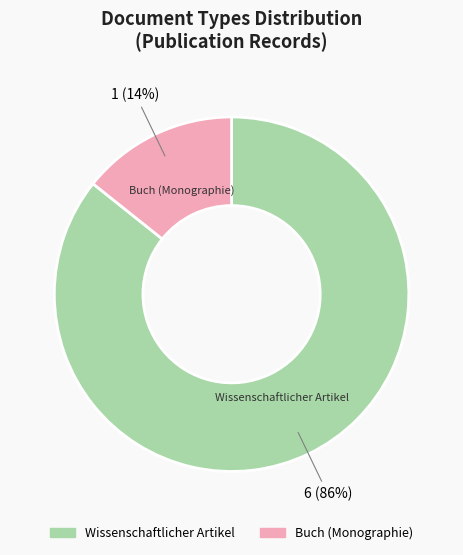

True or false: Wissenschaftlicher Artikel accounts for 86% of the total.

True